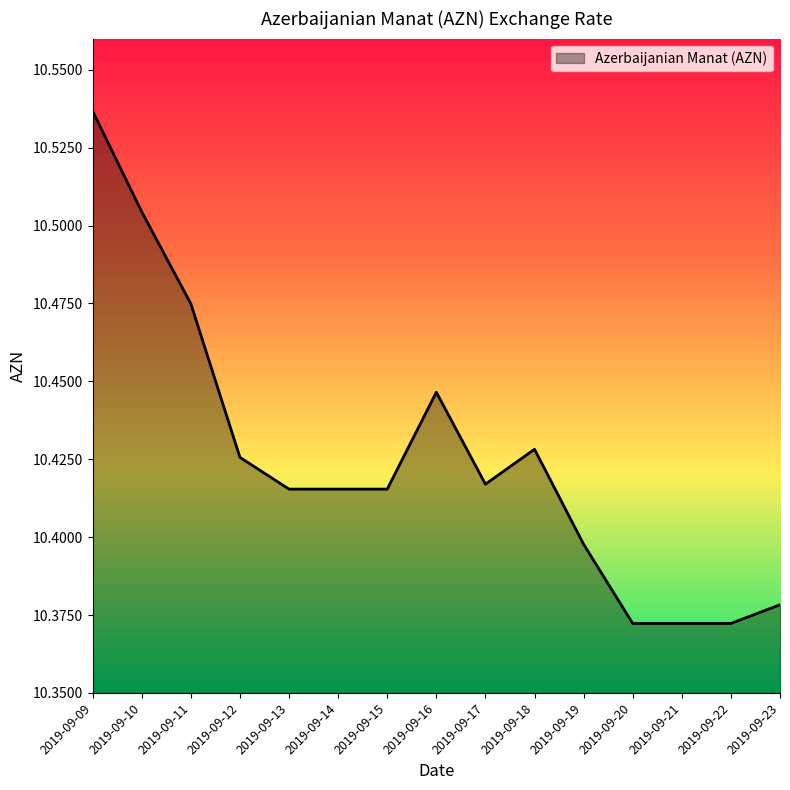

Which category has the highest value across all series?

2019-09-09